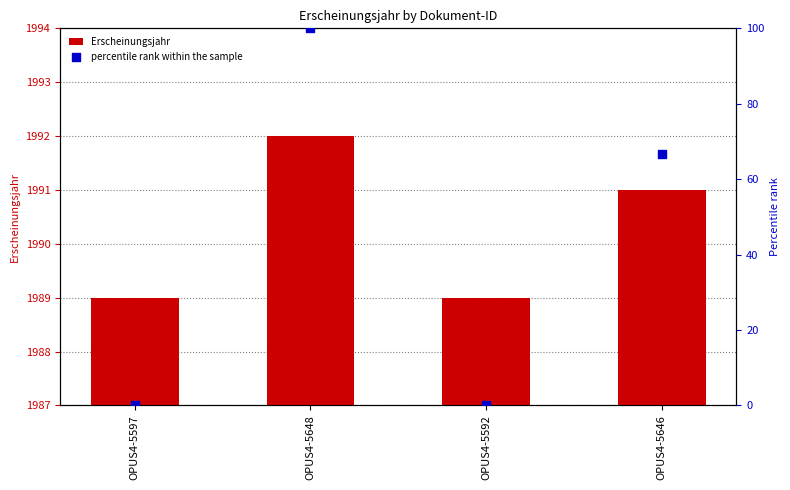

What are all the series names shown in the legend?

Erscheinungsjahr, percentile rank within the sample